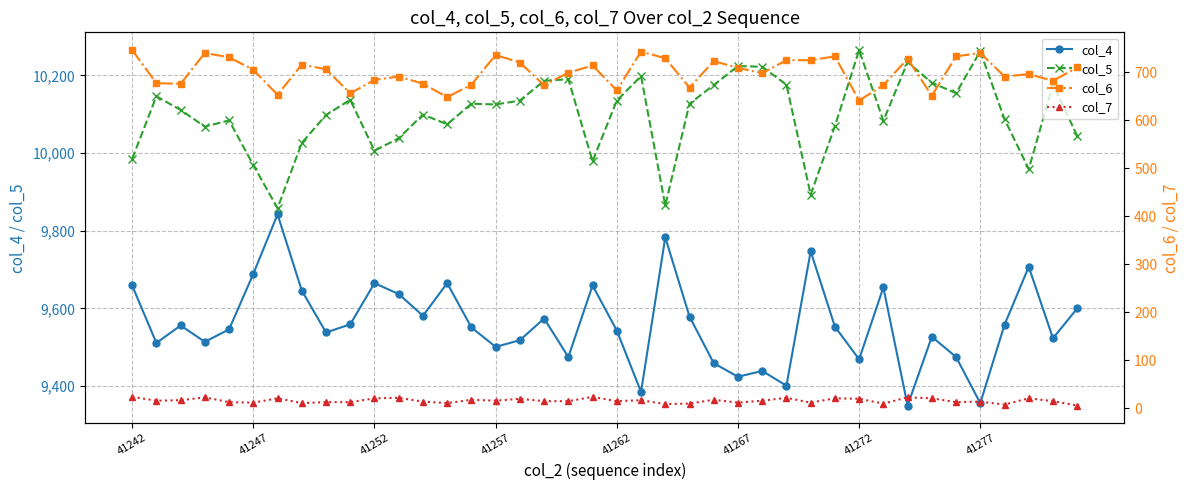

How many interior local peaks does the col_4 series have?

12